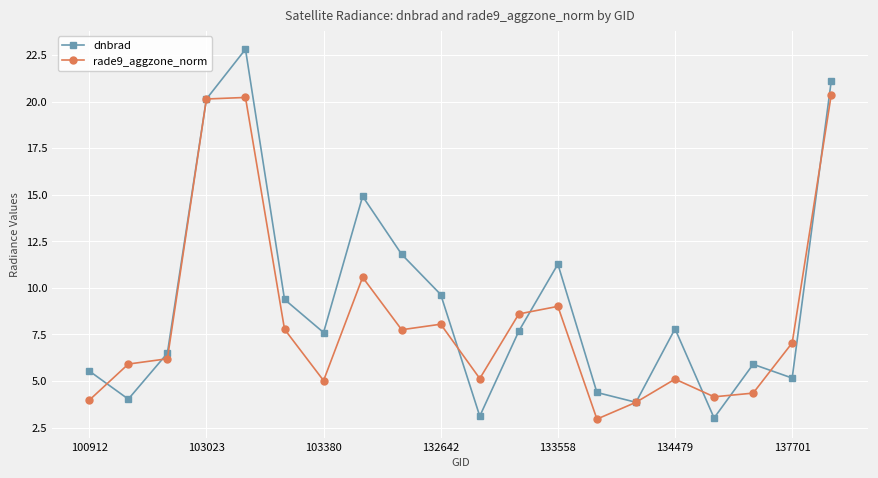

How many values in the dnbrad series are below 7?

9